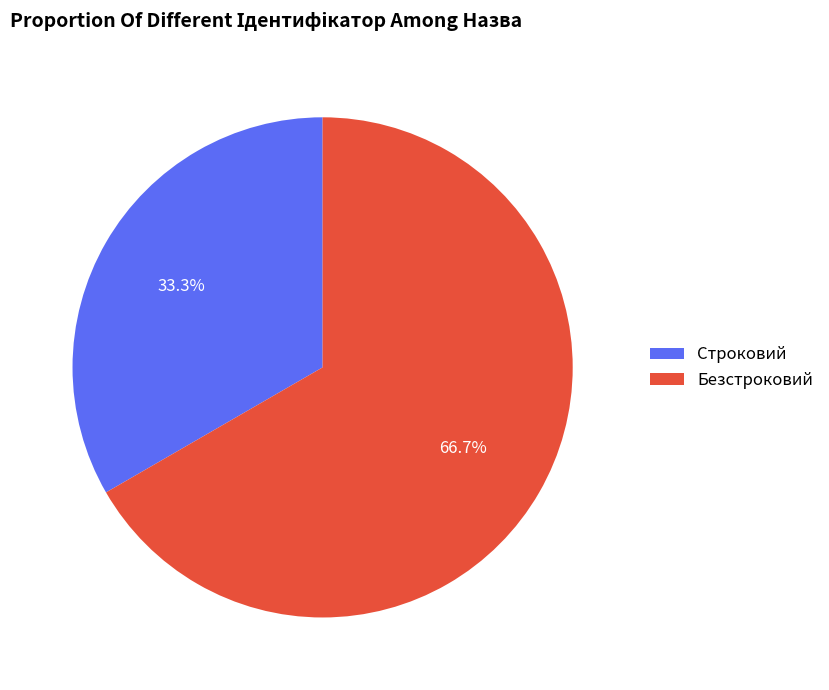

Which category has the smallest portion of the pie?

Строковий